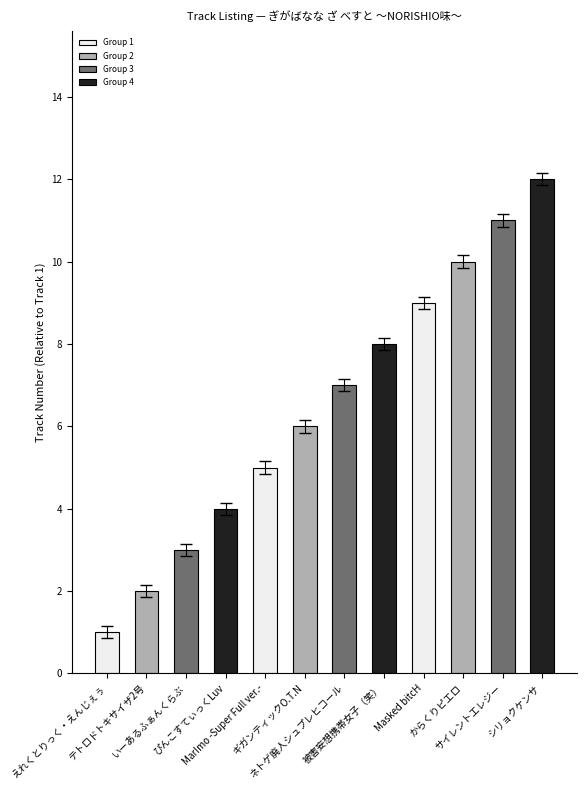

Count the number of data series in this chart.

1